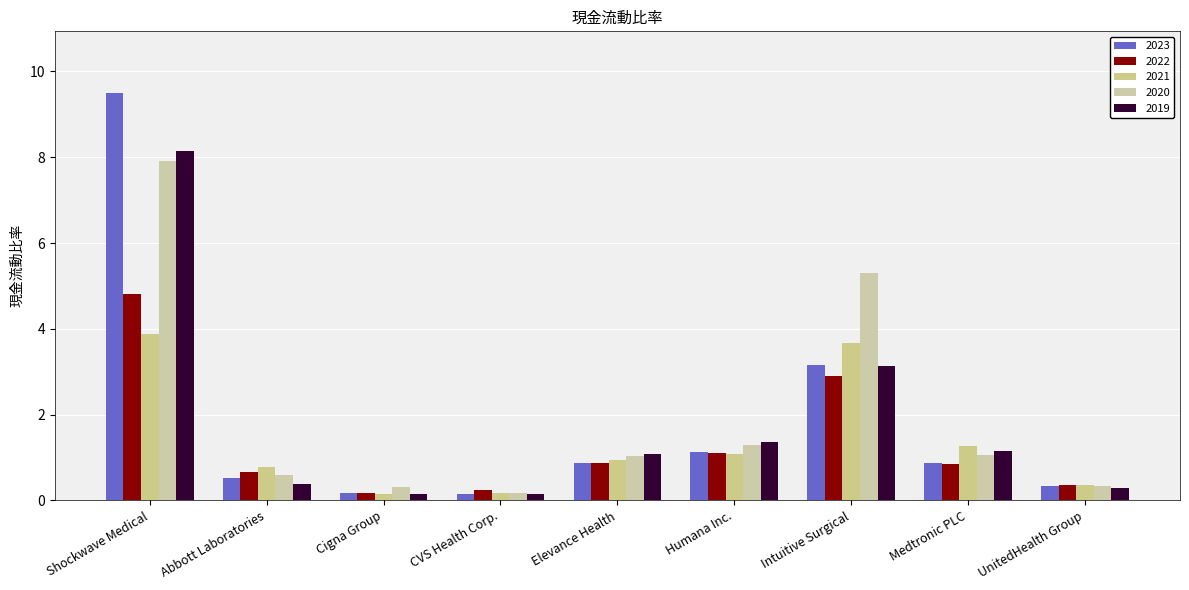

The 2022 series shows 0.3 at Cigna Group. True or false?

False